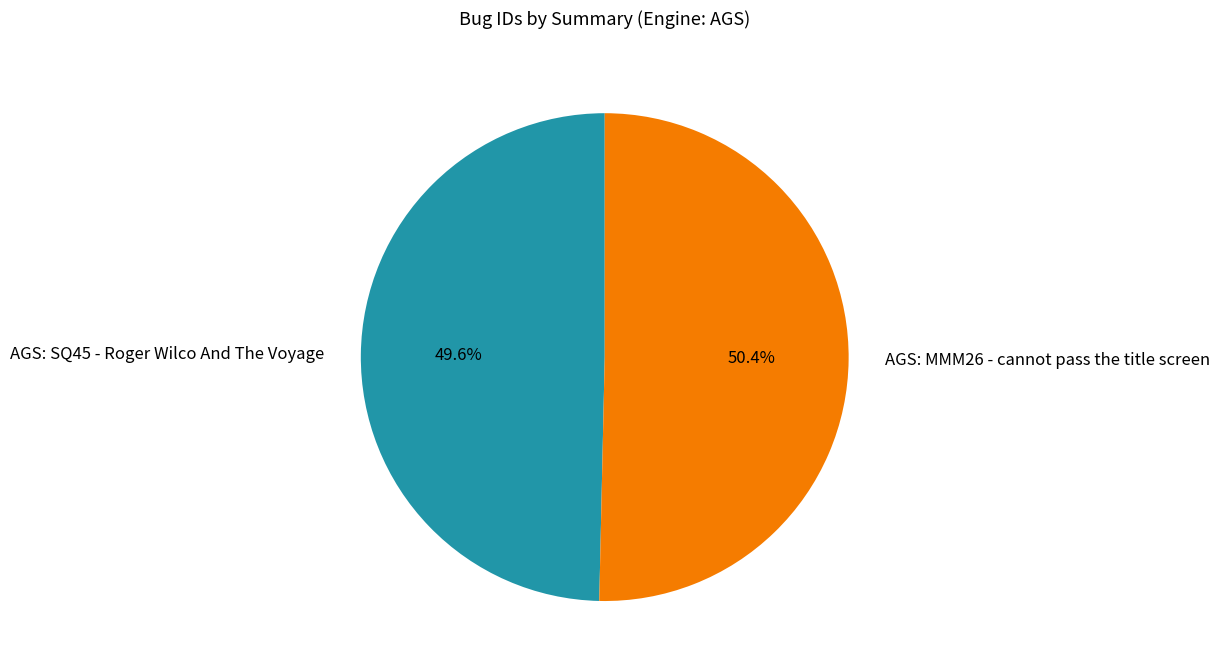

To the nearest percent, what is the combined percentage of AGS: SQ45 - Roger Wilco And The Voyage and AGS: MMM26 - cannot pass the title screen?

100%